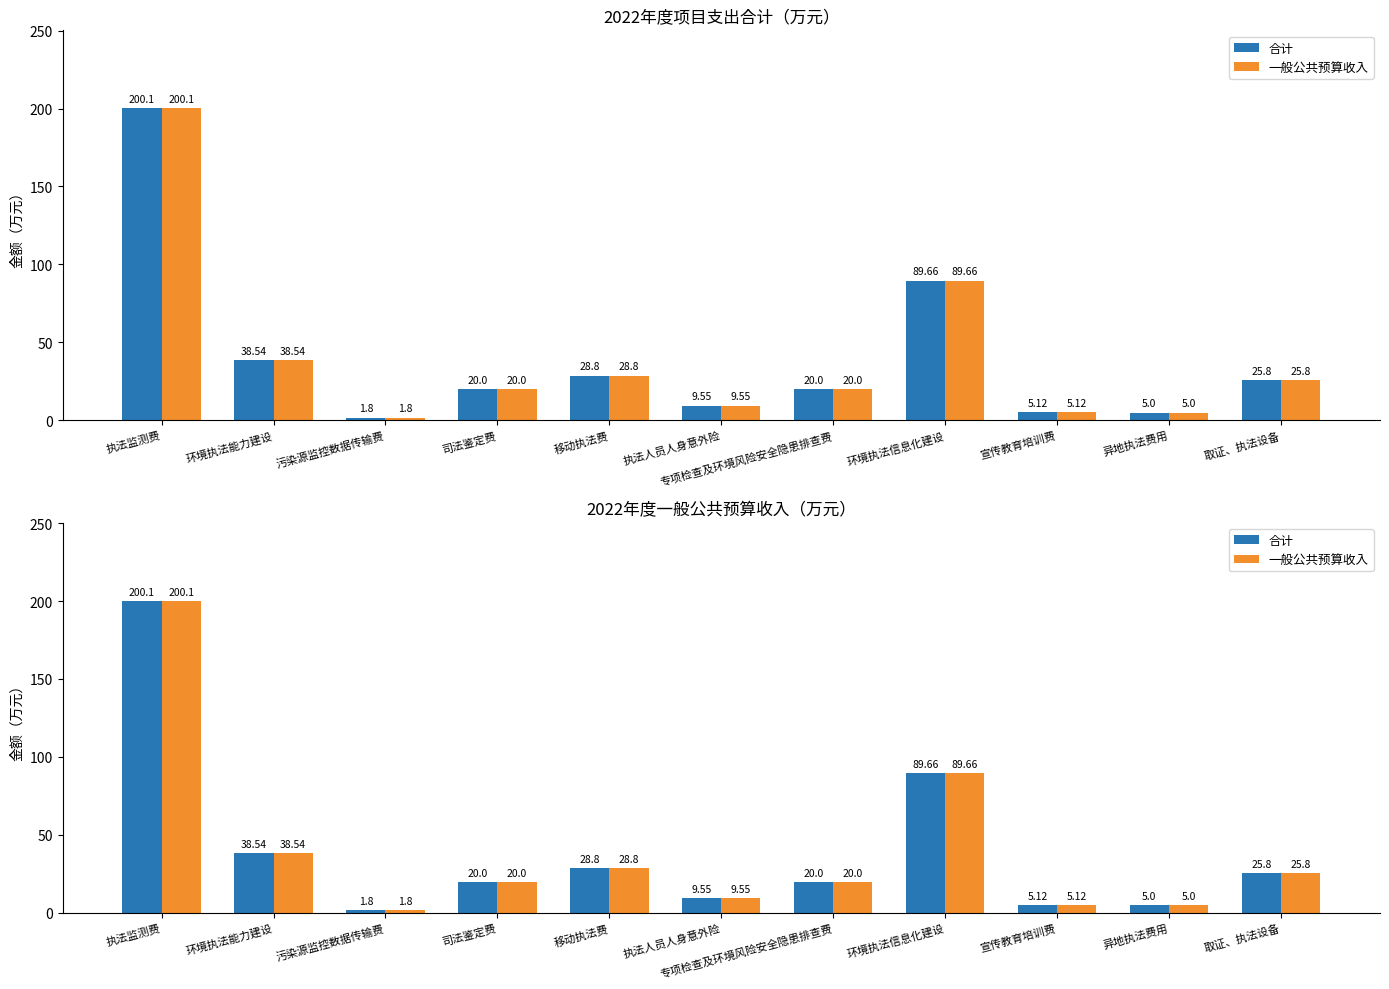

Where does the 一般公共预算收入 series first go above 20?

执法监测费